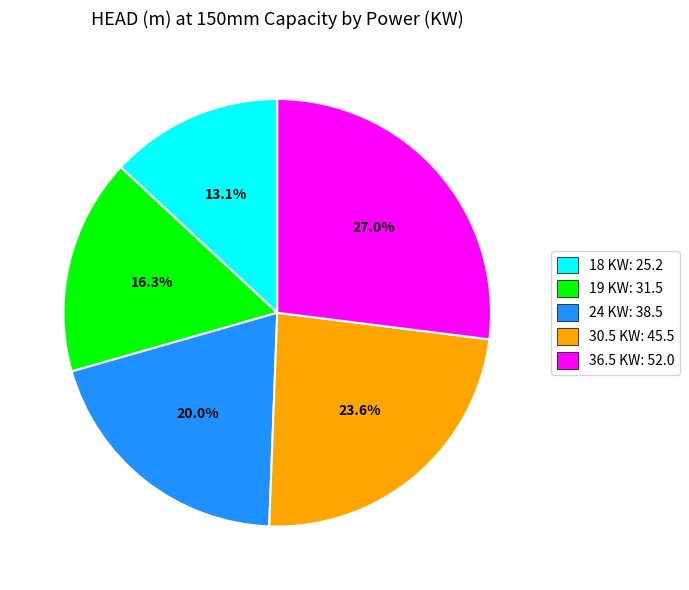

Count the number of slices in the pie.

5